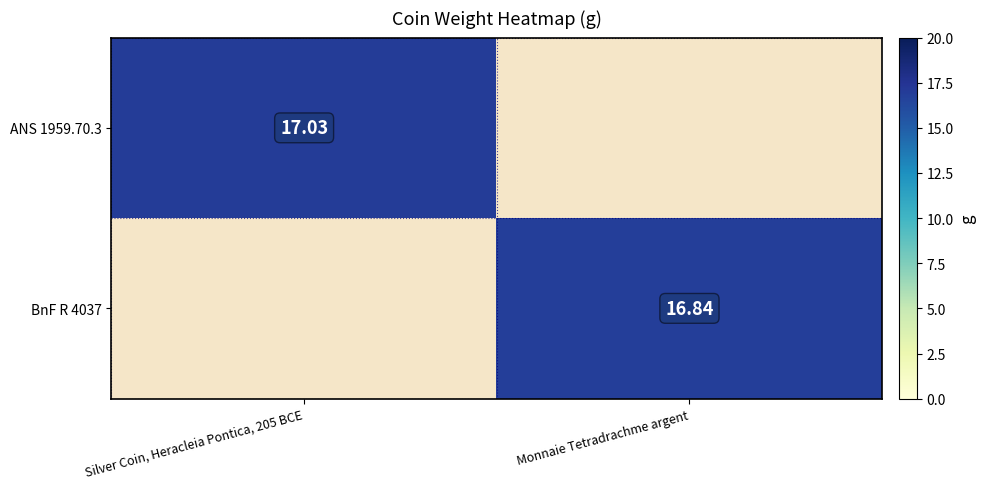

At how many categories does at least one series exceed 16?

2